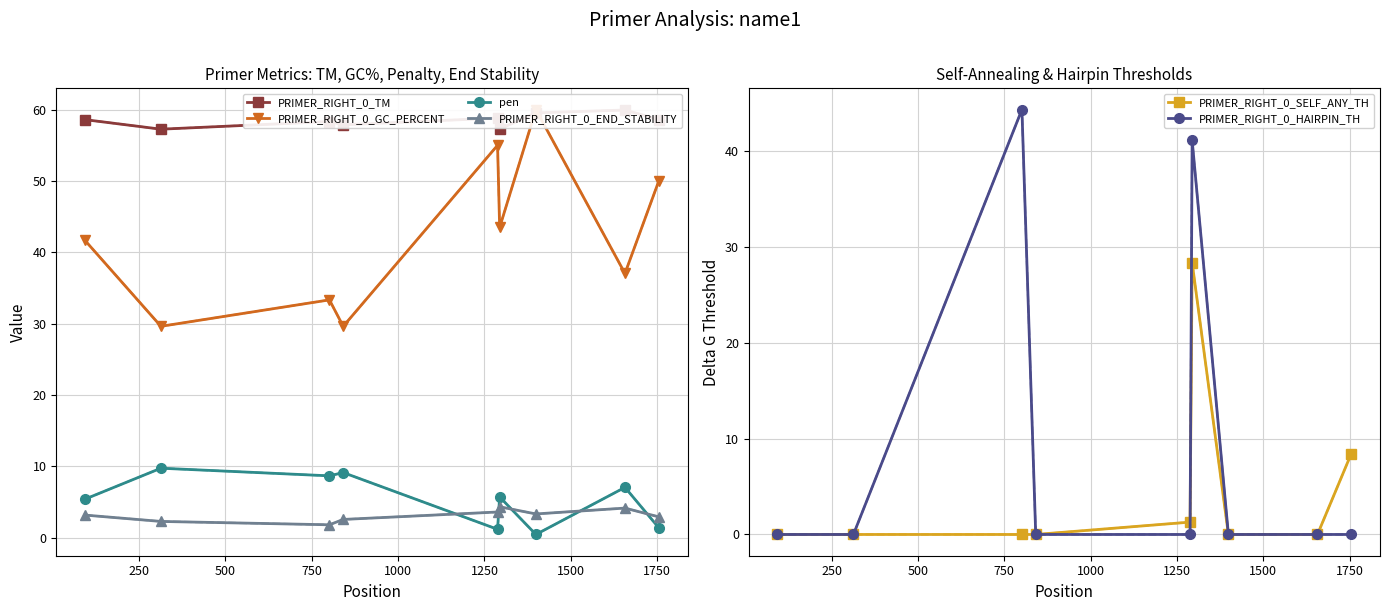

True or false: PRIMER_RIGHT_0_END_STABILITY has more than 0 points higher than both neighbors.

True